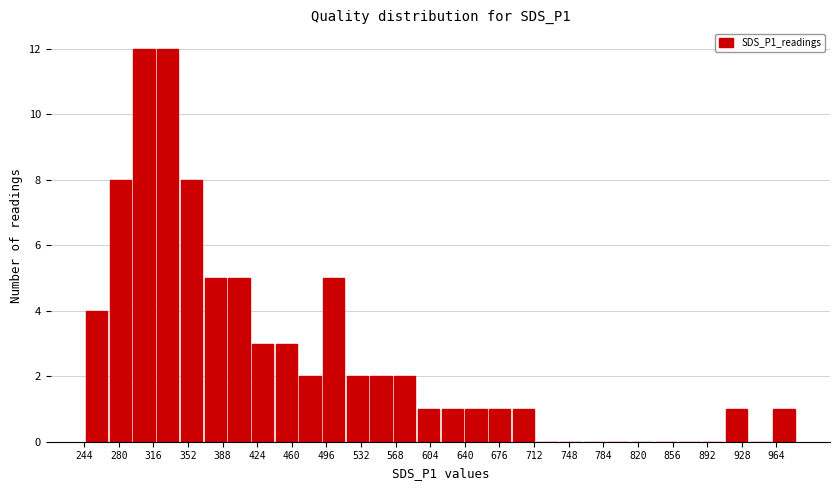

What is the height of the bar covering 440 to 465 on the x-axis? Neither the bar edges nor the heights are printed on the chart, so give them approximately, as read against the axes.

3